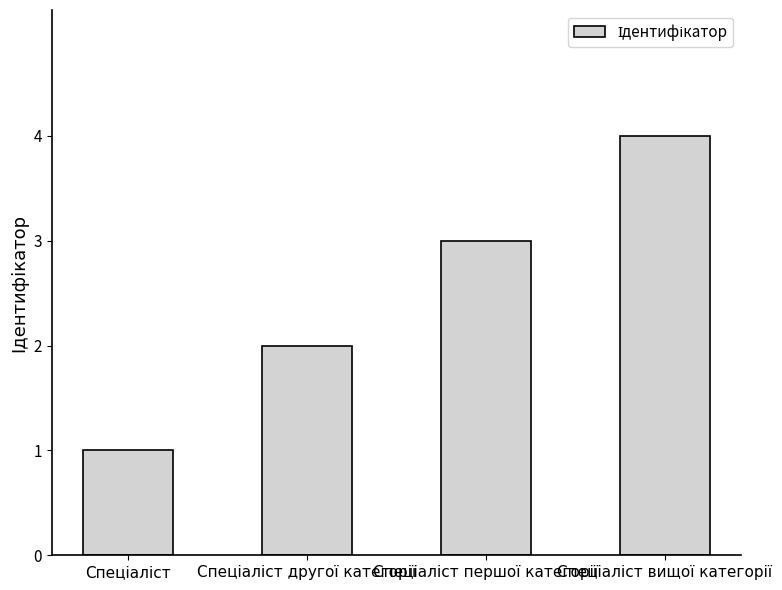

What is the maximum value shown in the chart?

4